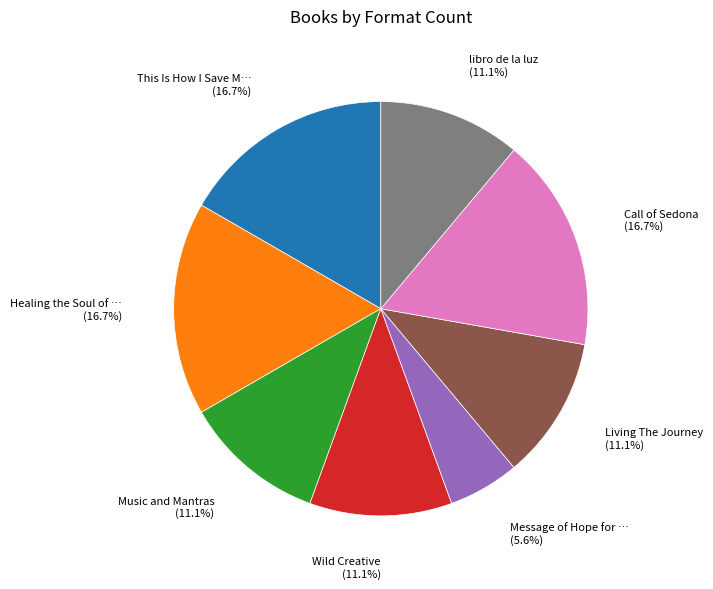

Is there any slice that represents more than half of the pie?

No